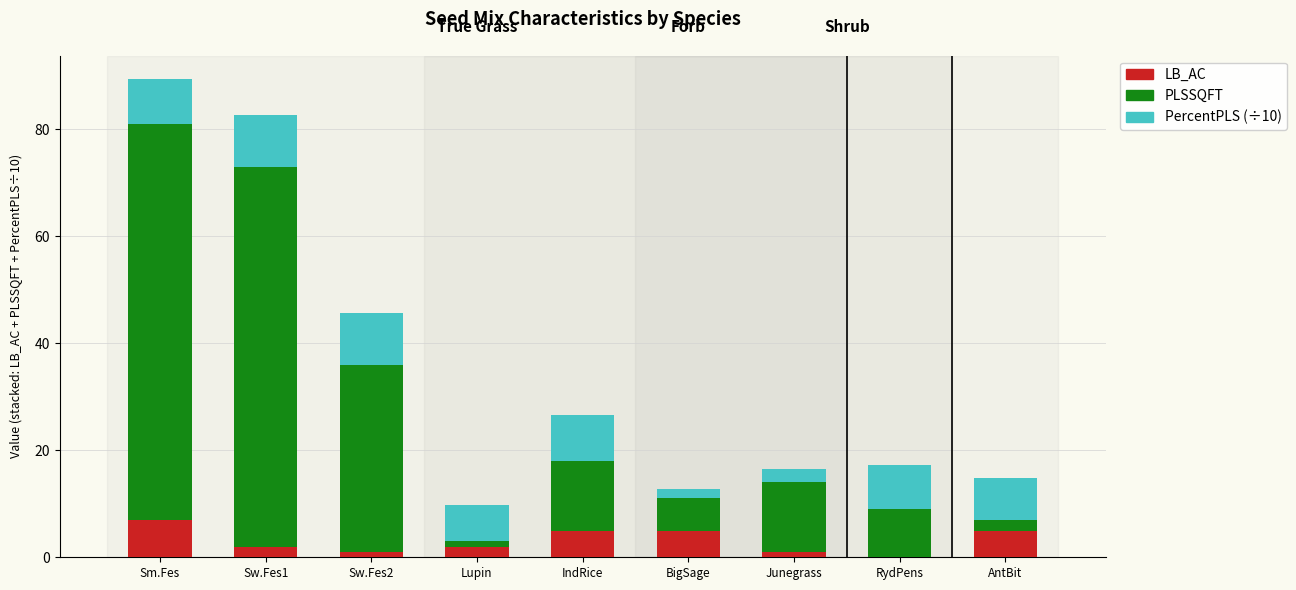

At which label does LB_AC reach its peak?

Sm.Fes